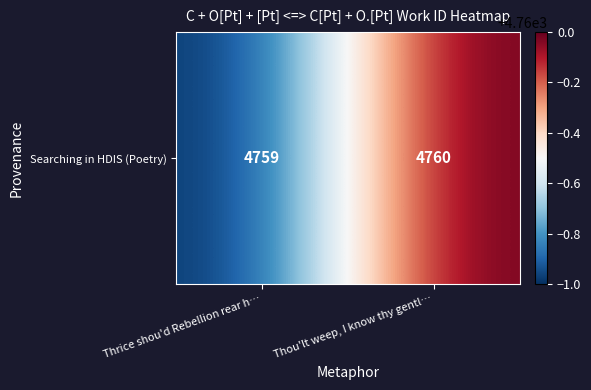

Reading left to right, extract all data points from this chart.

Thrice shou'd Rebellion rear h…=4759	Thou'lt weep, I know thy gentl…=4760